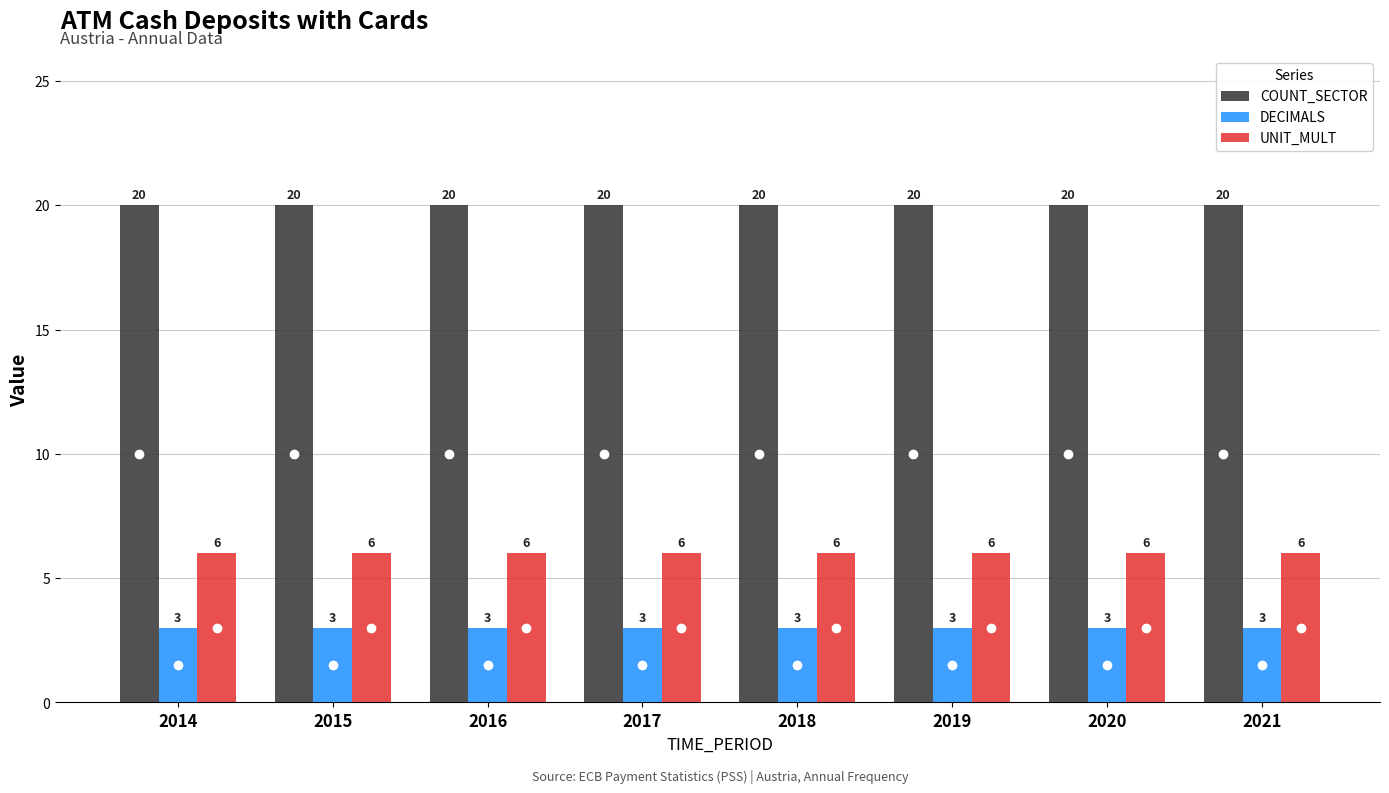

At 2014, list the series in order from smallest to largest.

DECIMALS, UNIT_MULT, COUNT_SECTOR